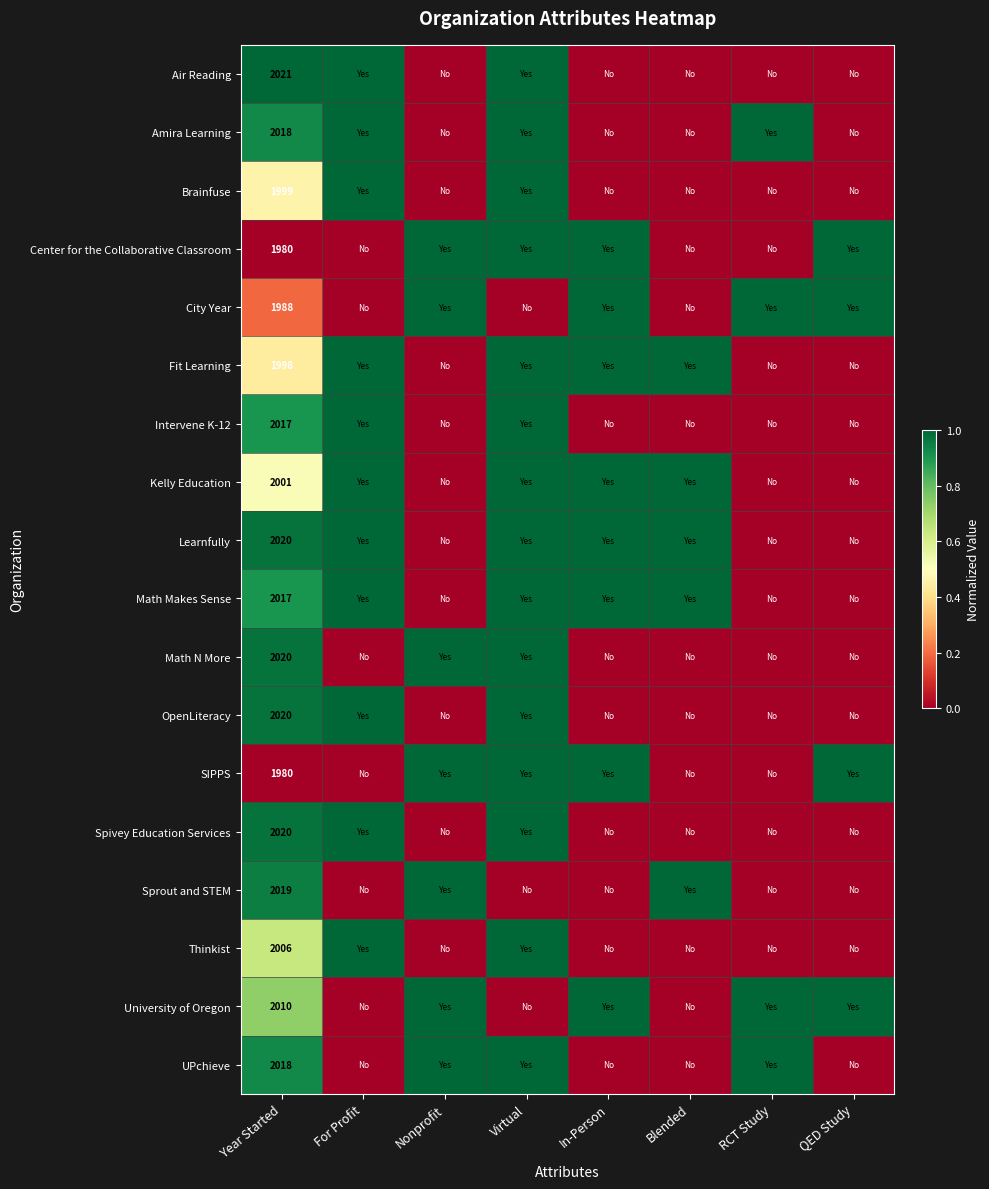

How many categories are shown in the chart?

8